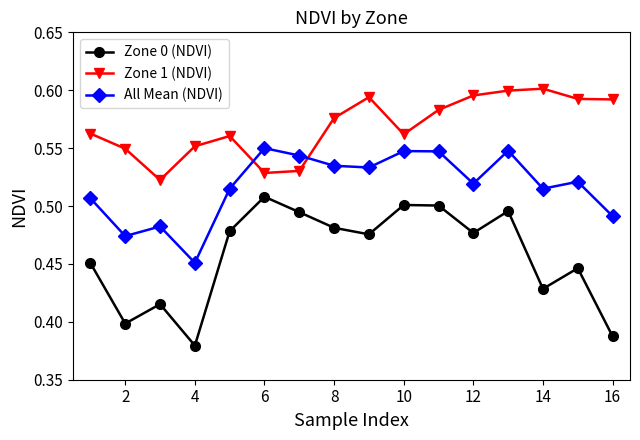

Which series has the widest spread of values?

Zone 0 (NDVI)